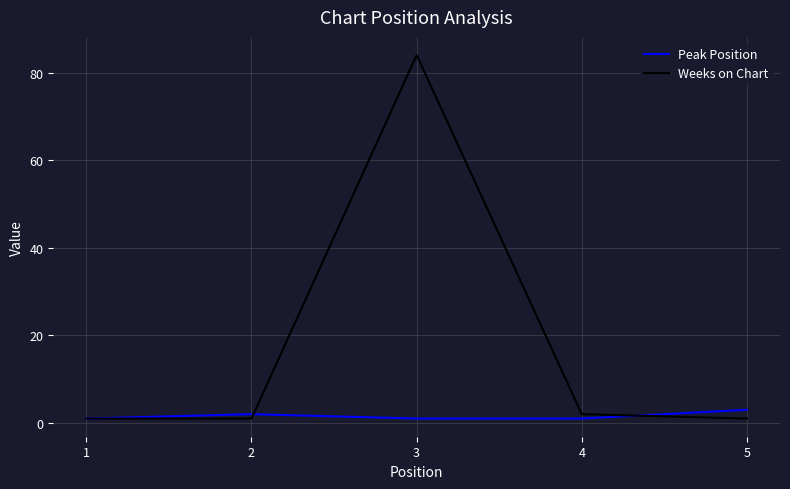

Which label corresponds to the largest value in the chart?

3